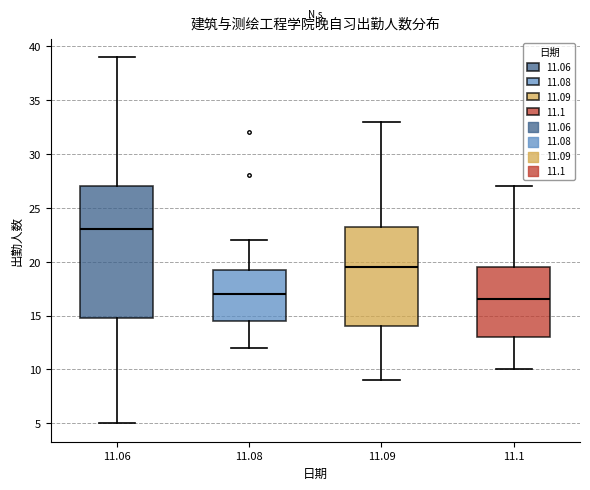

Which box is the tallest, from its lower edge to its upper edge?

11.06